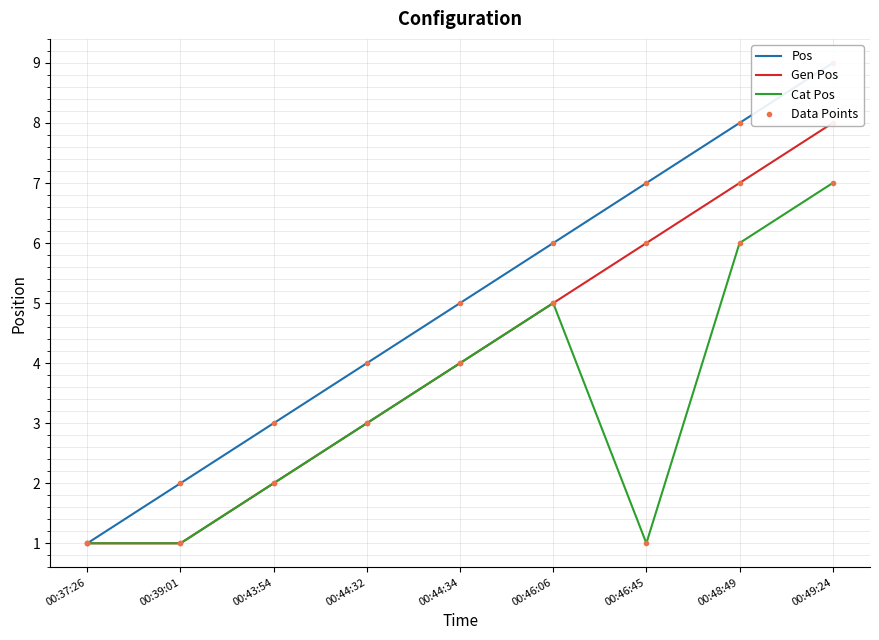

What is the difference between the second highest and minimum values in the Cat Pos (dots) series?

5